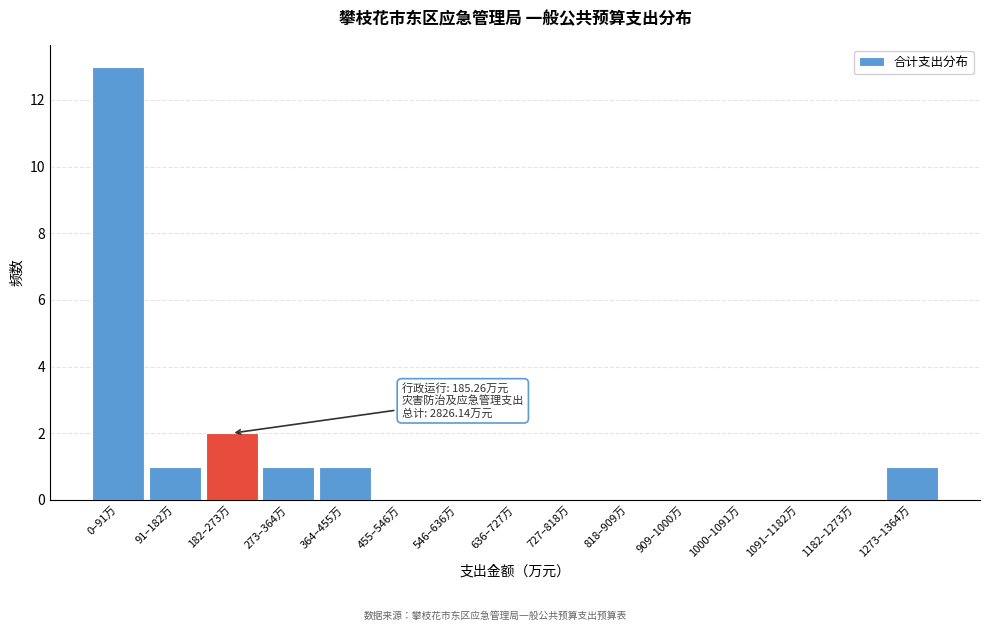

Reading left to right, what are all the values shown in this chart?

0–91万=13	91–182万=1	182–273万=2	273–364万=1	364–455万=1	455–546万=0	546–636万=0	636–727万=0	727–818万=0	818–909万=0	909–1000万=0	1000–1091万=0	1091–1182万=0	1182–1273万=0	1273–1364万=1